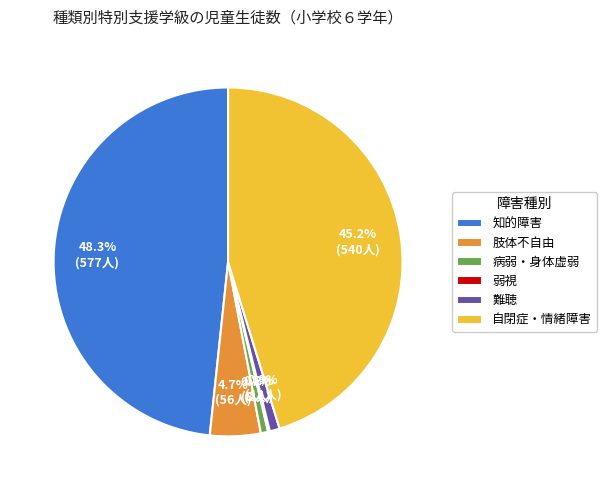

Which slice is the largest?

知的障害